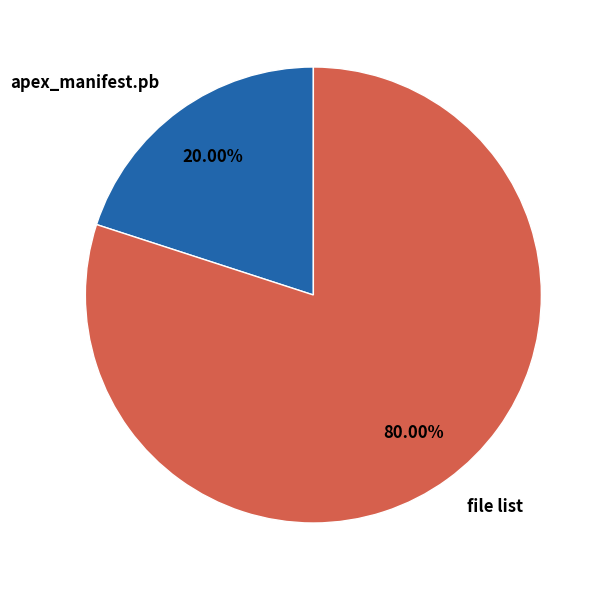

Do apex_manifest.pb and file list together represent more than half of the pie?

Yes